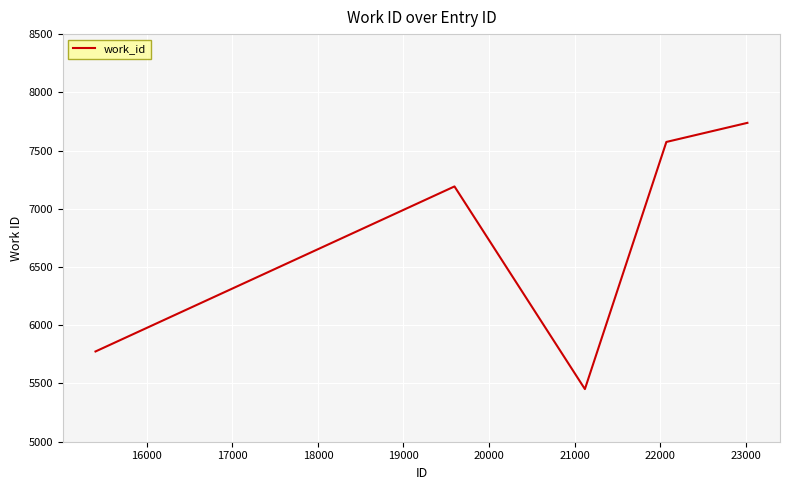

What is the difference between the maximum and minimum values?

2286